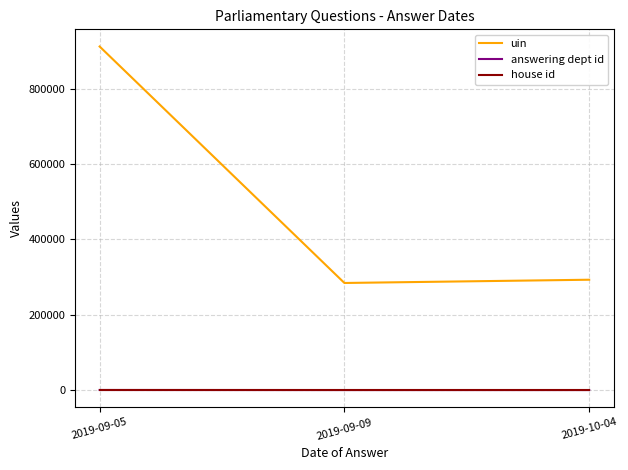

At how many categories does at least one series exceed 899454?

1